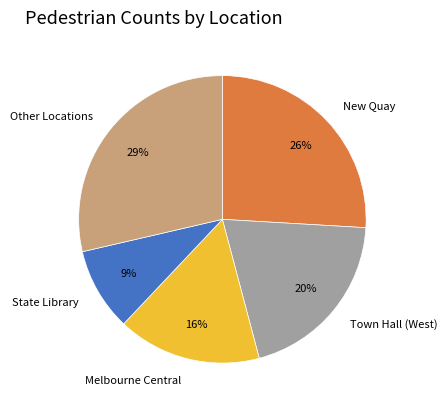

The New Quay slice represents 39% of the pie. True or false?

False